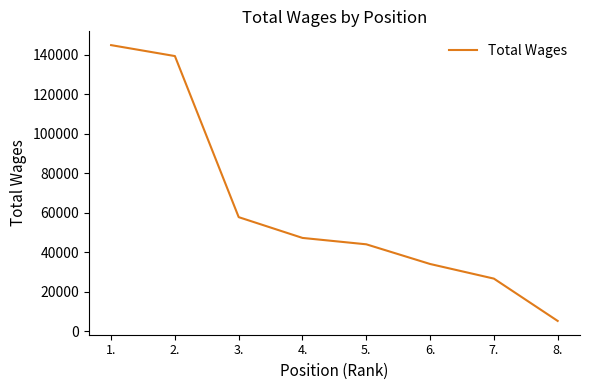

Reading left to right, transcribe all the data shown in this chart.

1.=144778	2.=139242	3.=57766	4.=47256	5.=44026	6.=34073	7.=26677	8.=5269